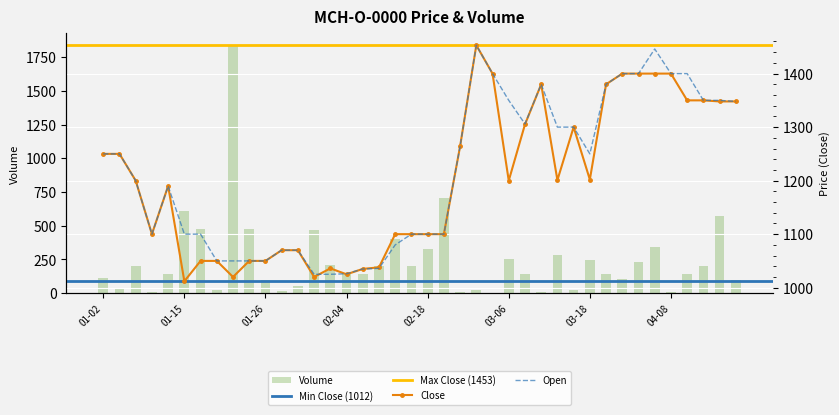

How many values in the Open series are below 1250?

20